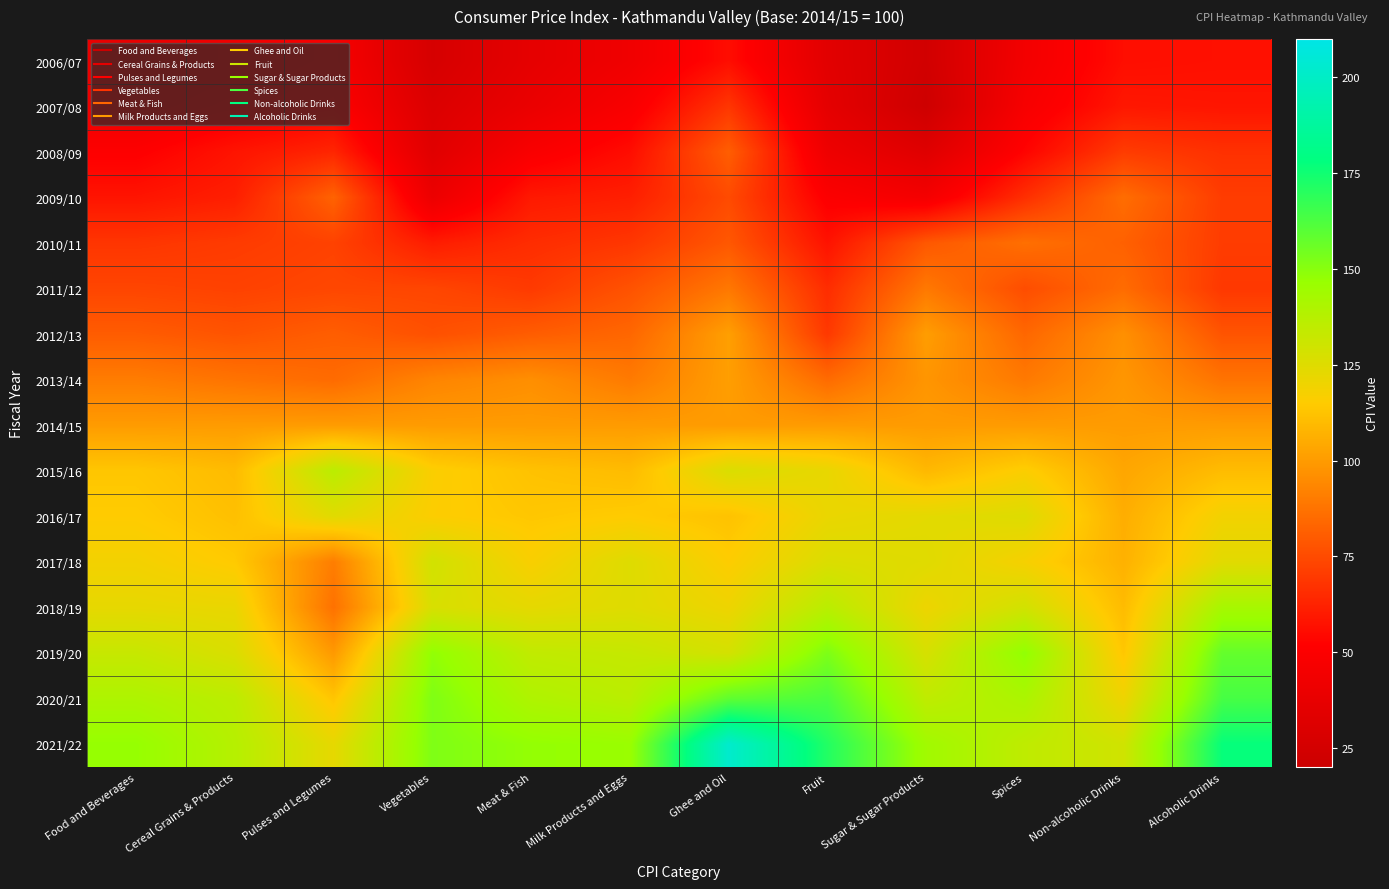

At how many categories does at least one series exceed 24?

12